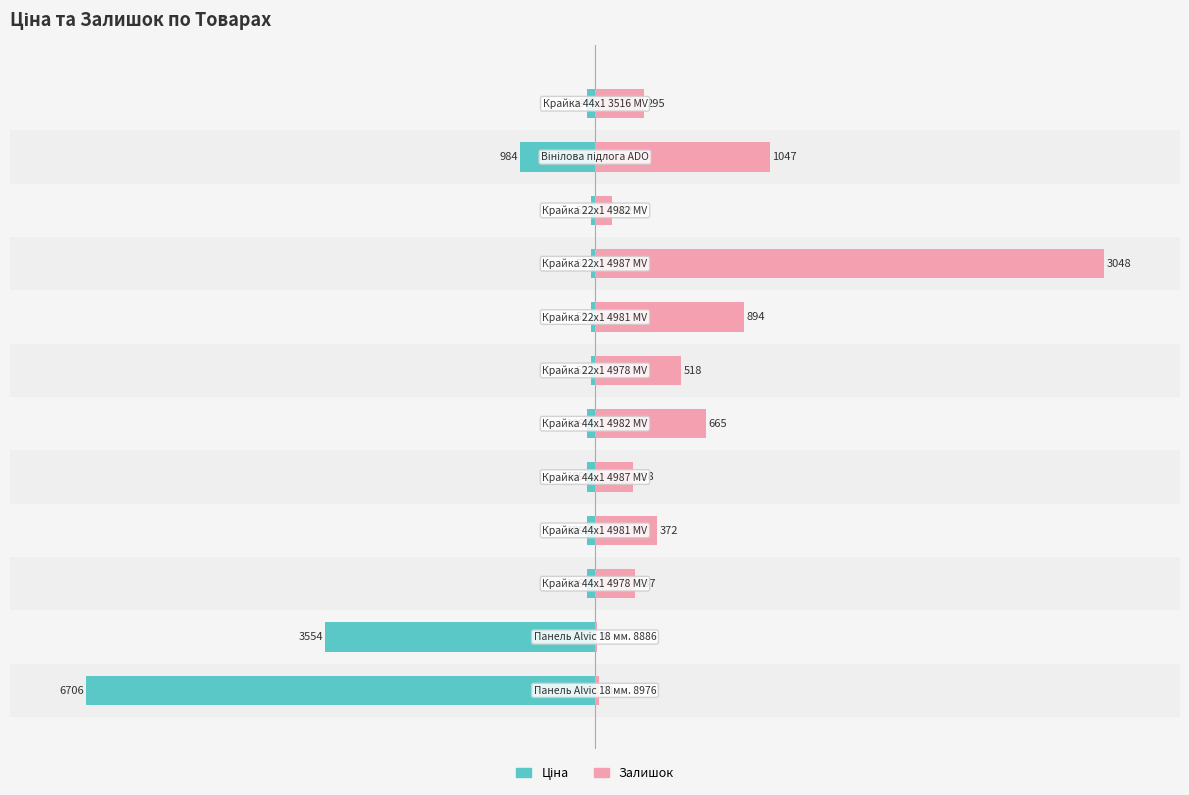

What is the total value across all series at 7?

28.5